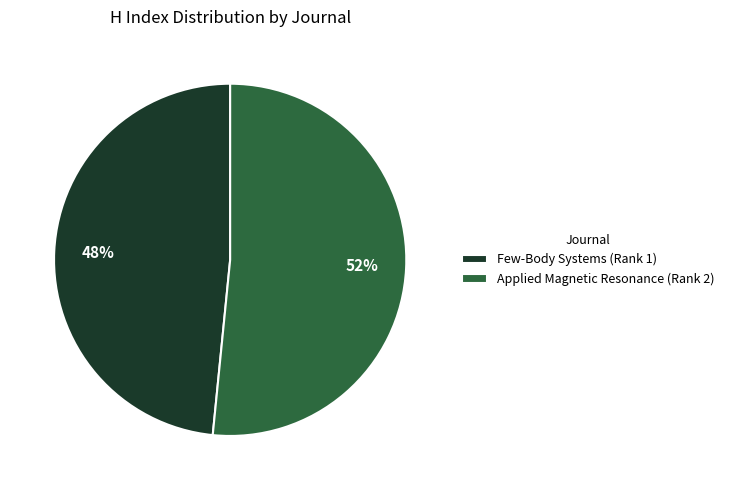

Rank the categories by value from lowest to highest.

Few-Body Systems (Rank 1), Applied Magnetic Resonance (Rank 2)